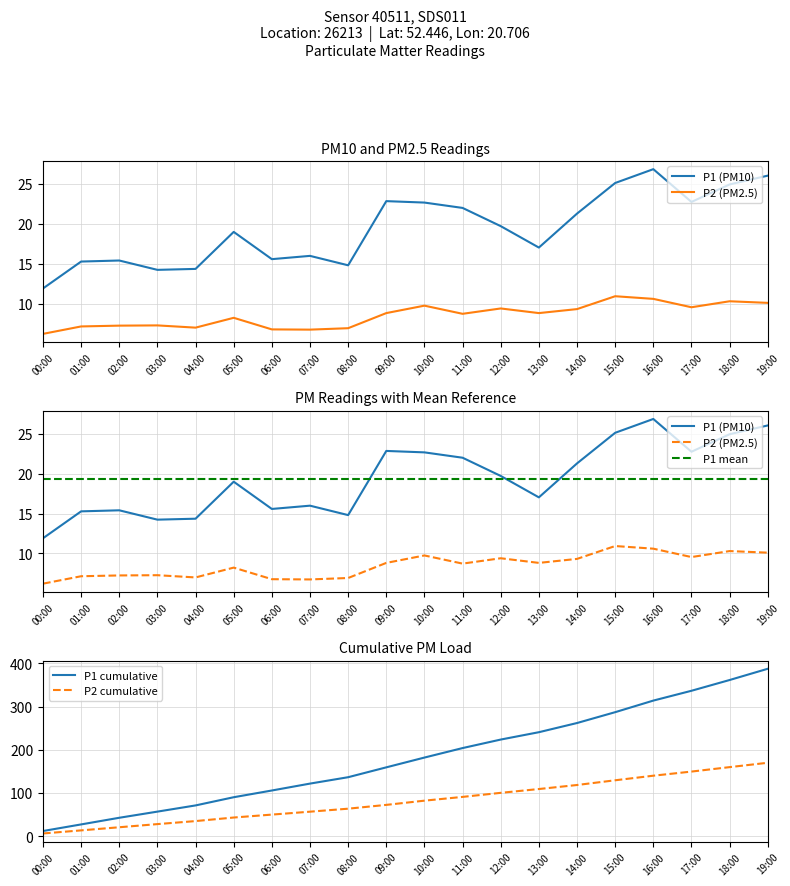

What is the label of the 3rd point from the right?

17:00